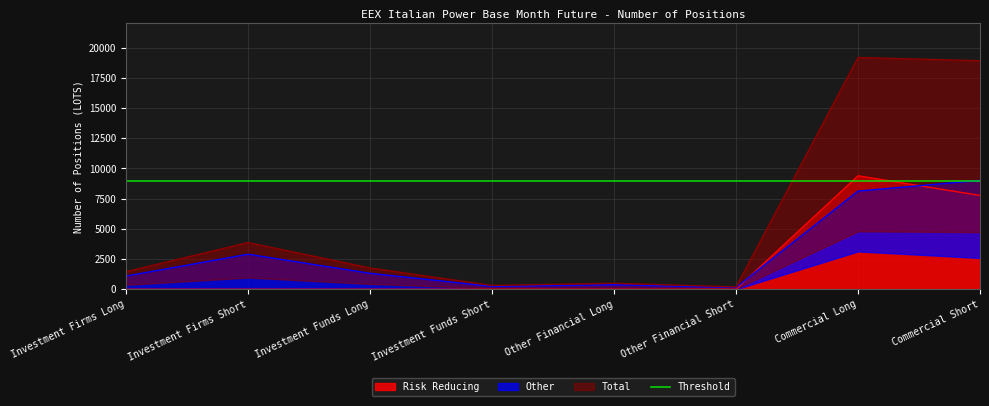

Which series changed the most between Investment Firms Long and Other Financial Long?

Total